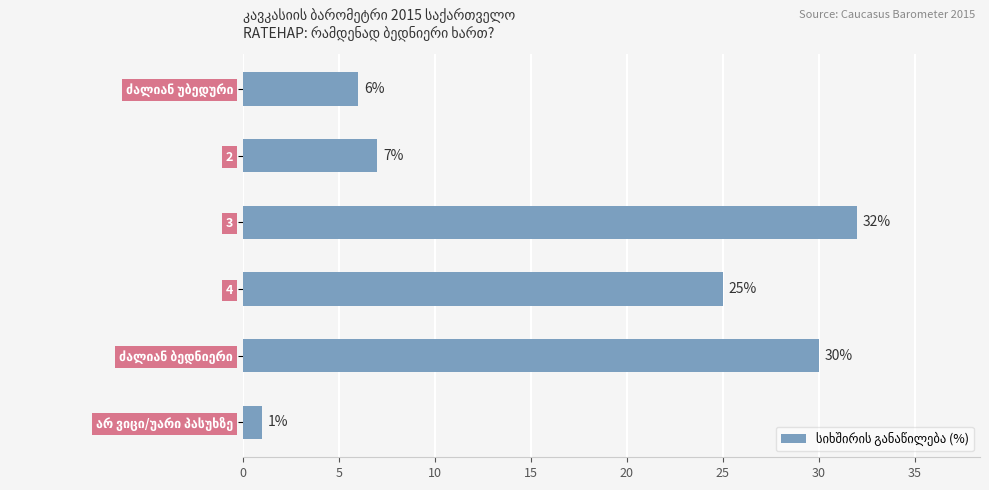

Which category has the highest value across all series?

3